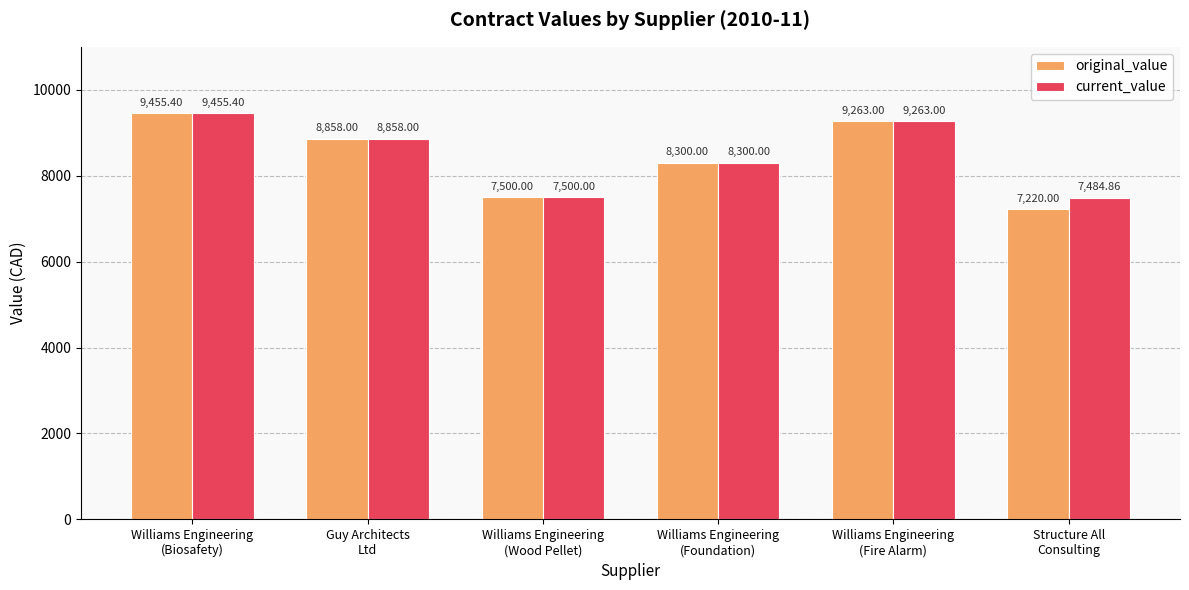

Read the original_value value at Williams Engineering
(Foundation).

8300.0